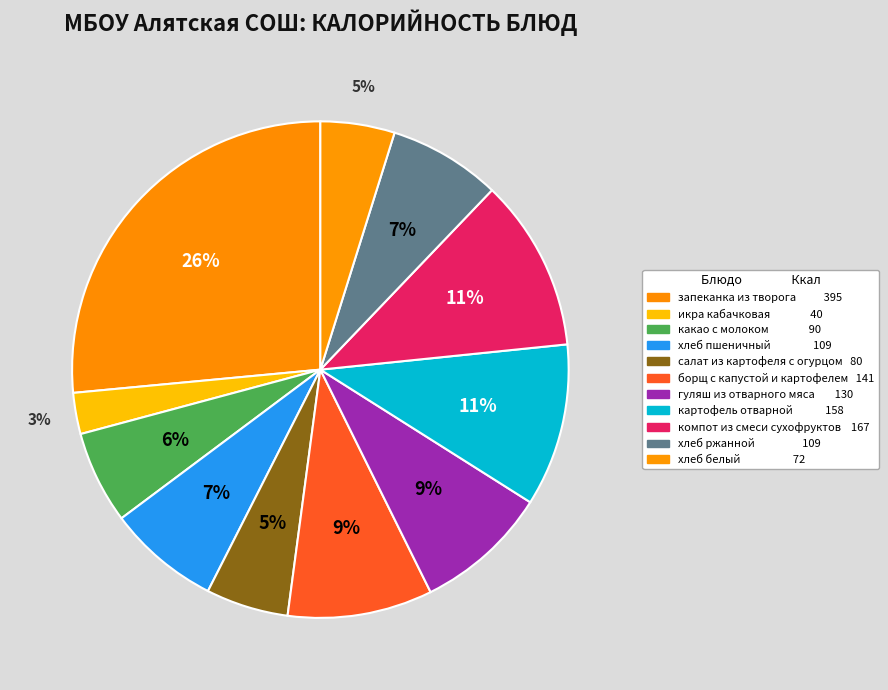

How many slices are in this pie chart?

11